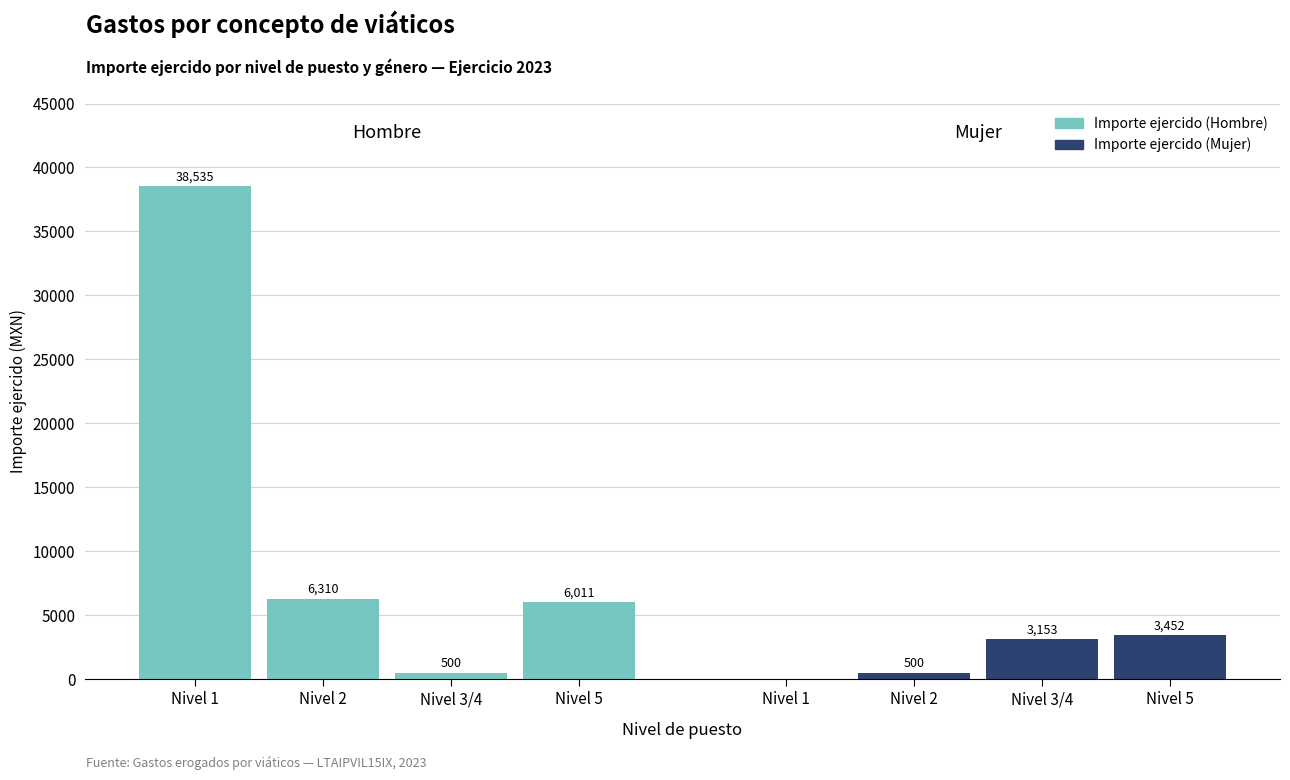

Which category has the lowest value in the Importe ejercido (Hombre) series?

Nivel 3/4